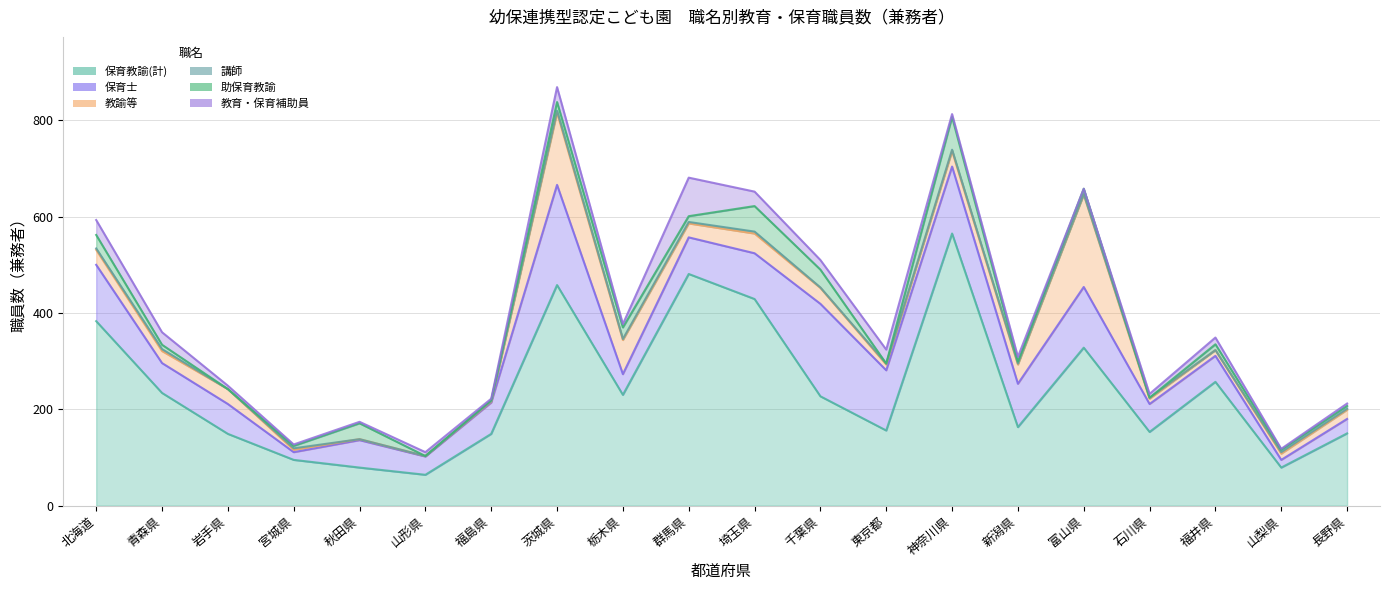

Which series has the widest spread of values?

保育教諭(計)